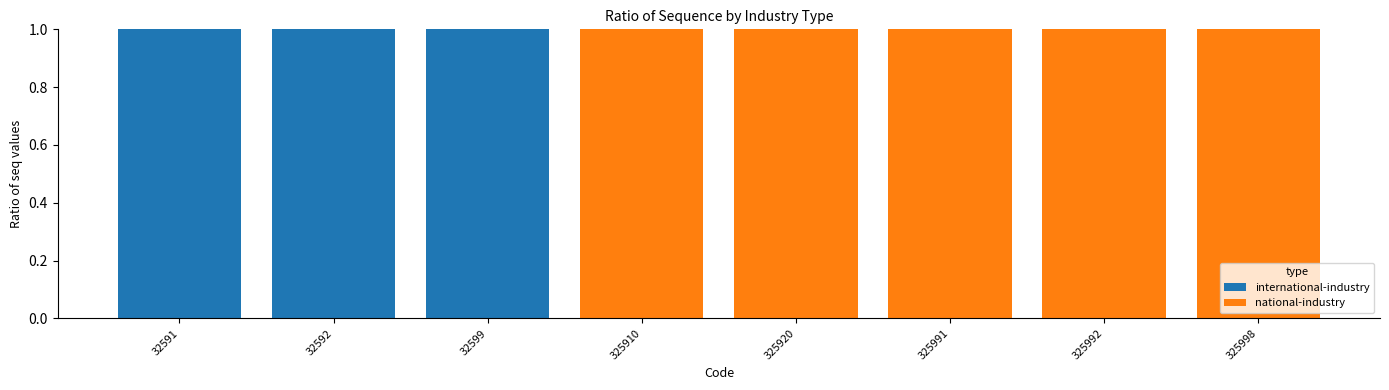

What is the value of the international-industry bar at the 2nd from the left?

1